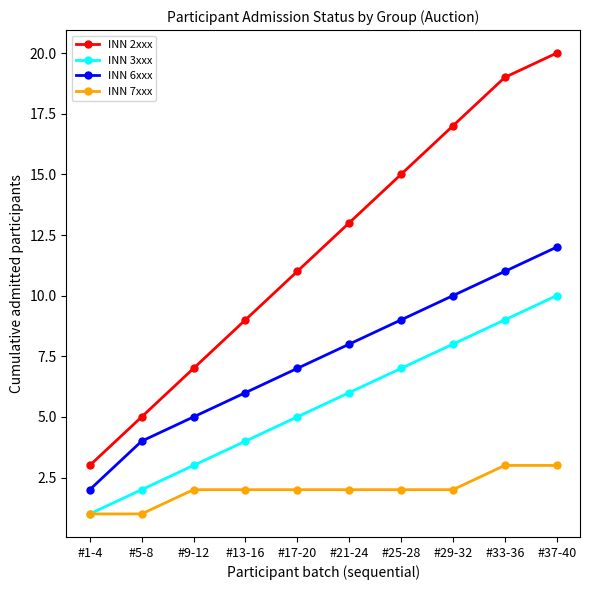

Reading left to right, extract all data points from this chart.

INN 2xxx: 3	5	7	9	11	13	15	17	19	20
INN 3xxx: 1	2	3	4	5	6	7	8	9	10
INN 6xxx: 2	4	5	6	7	8	9	10	11	12
INN 7xxx: 1	1	2	2	2	2	2	2	3	3